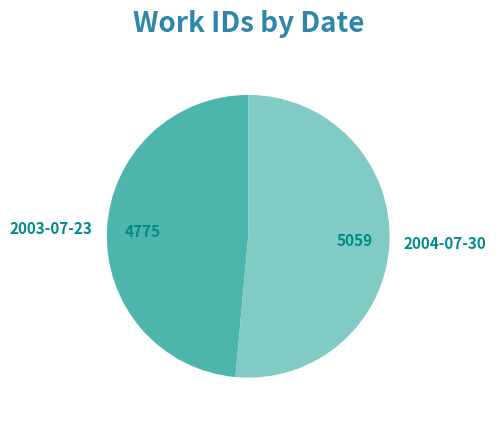

What is the largest slice in the pie chart?

2004-07-30